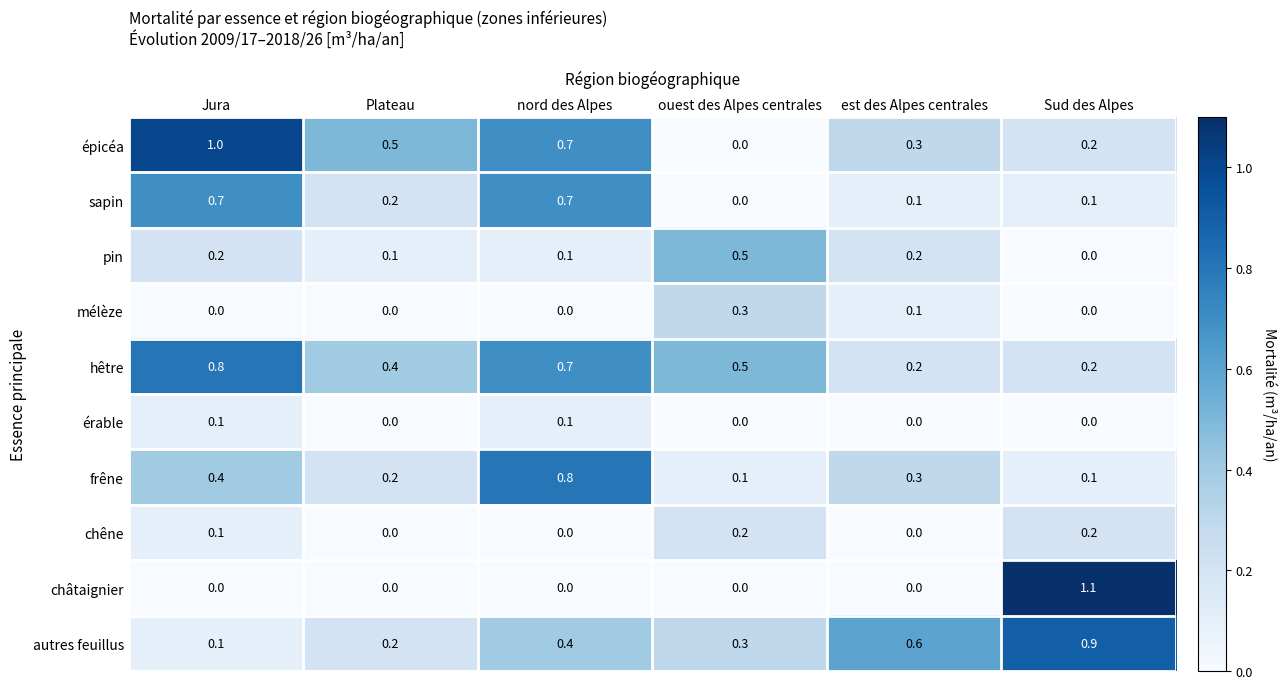

The value of châtaignier at Sud des Alpes is 1.1. True or false?

True